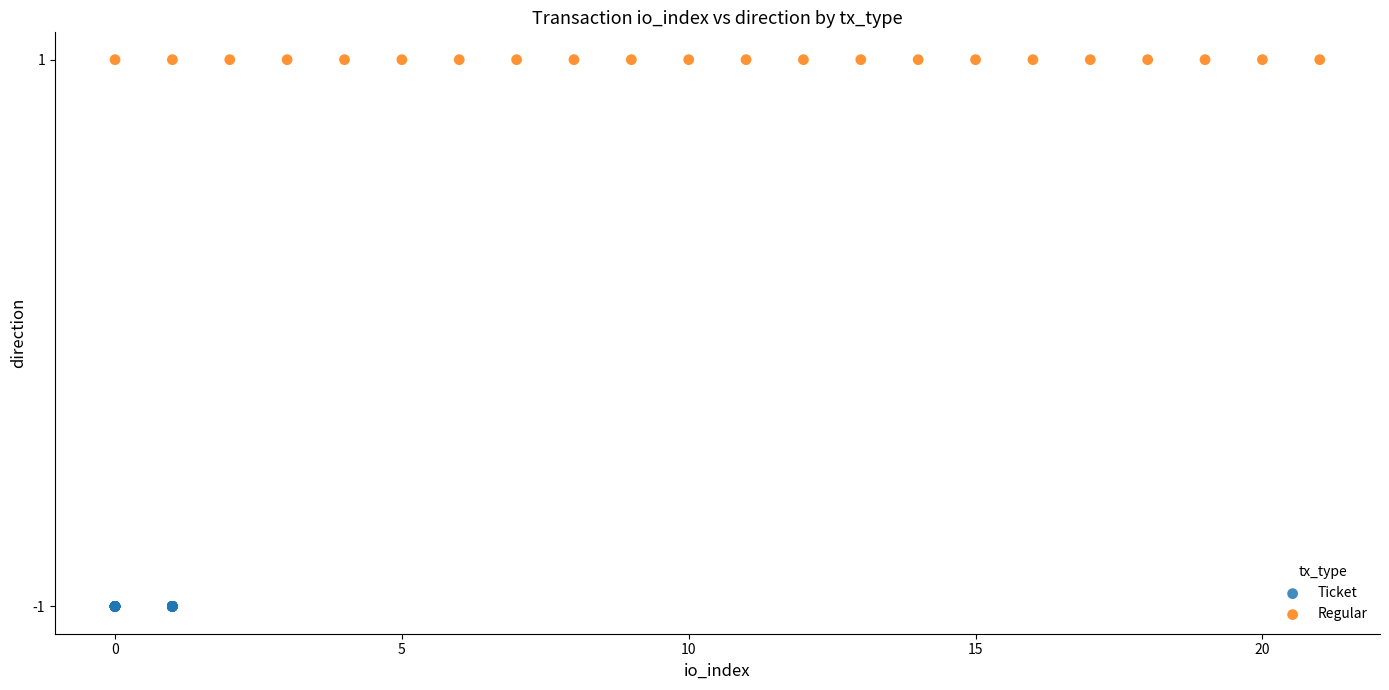

Which series reaches the minimum Y coordinate?

Ticket